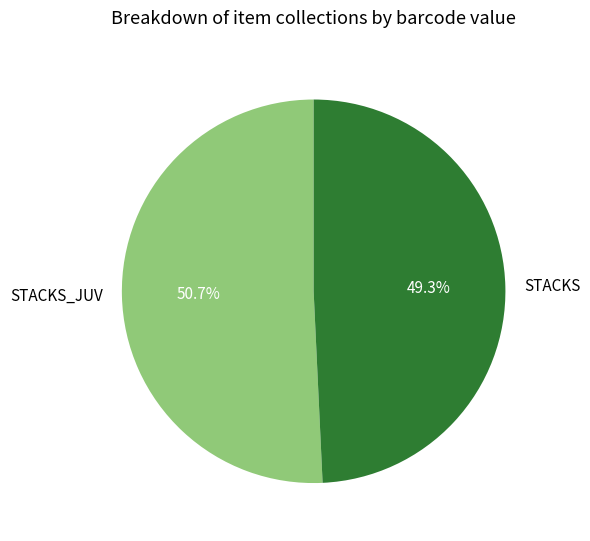

To the nearest percent, what is the difference between the largest and smallest slice percentages?

1%